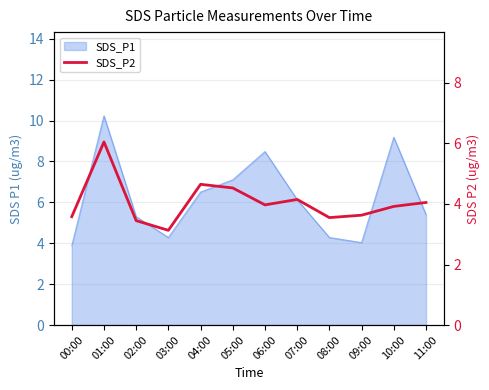

What is the label of the 10th point from the right?

02:00